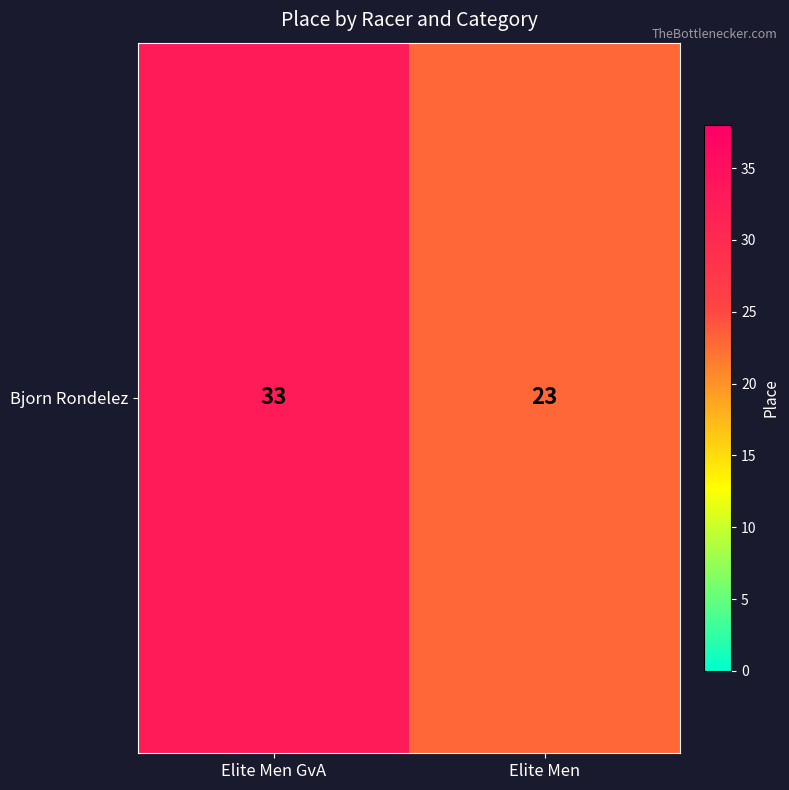

Reading left to right, transcribe all the data shown in this chart.

33	23